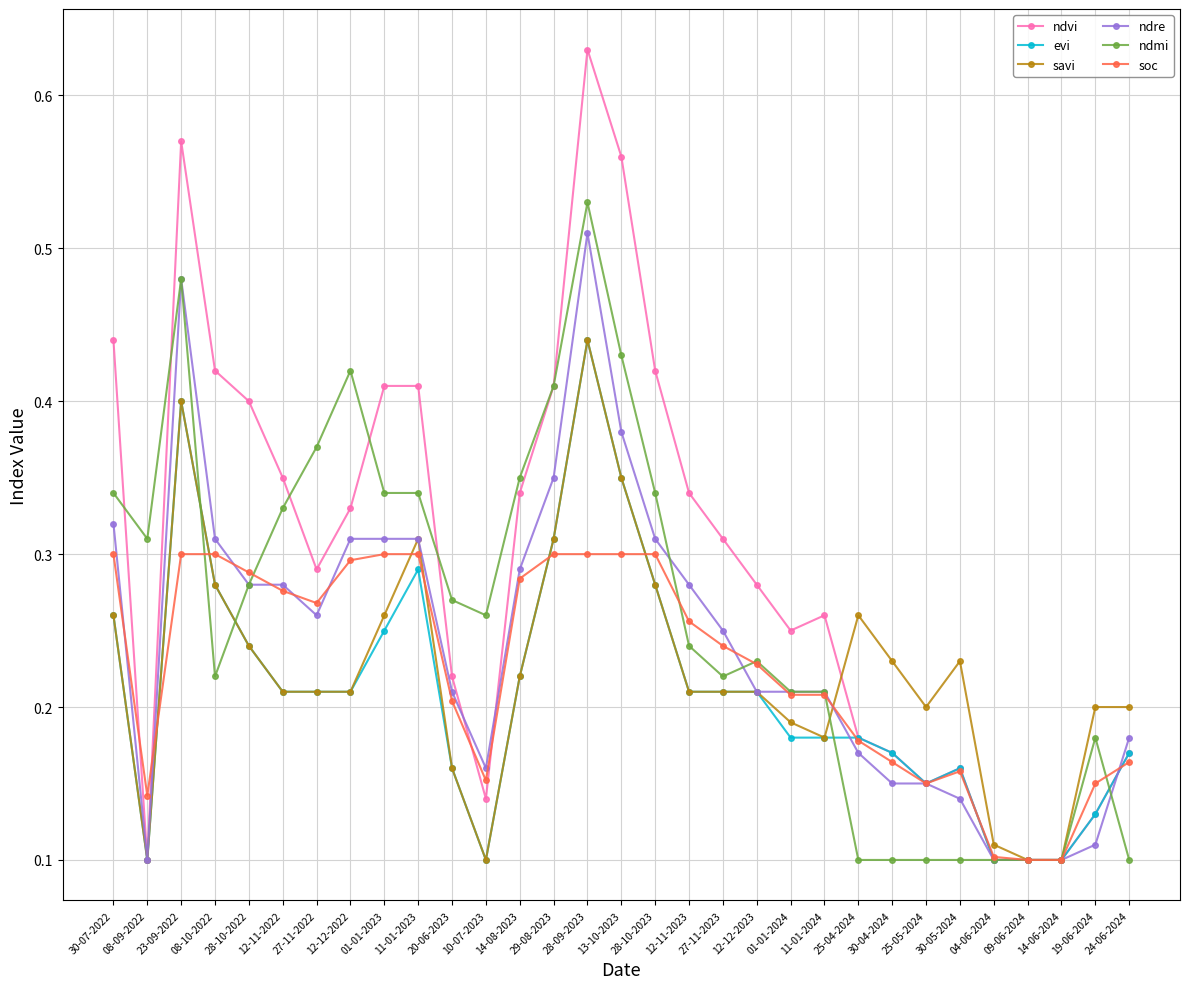

At which category does evi reach its first local peak?

23-09-2022